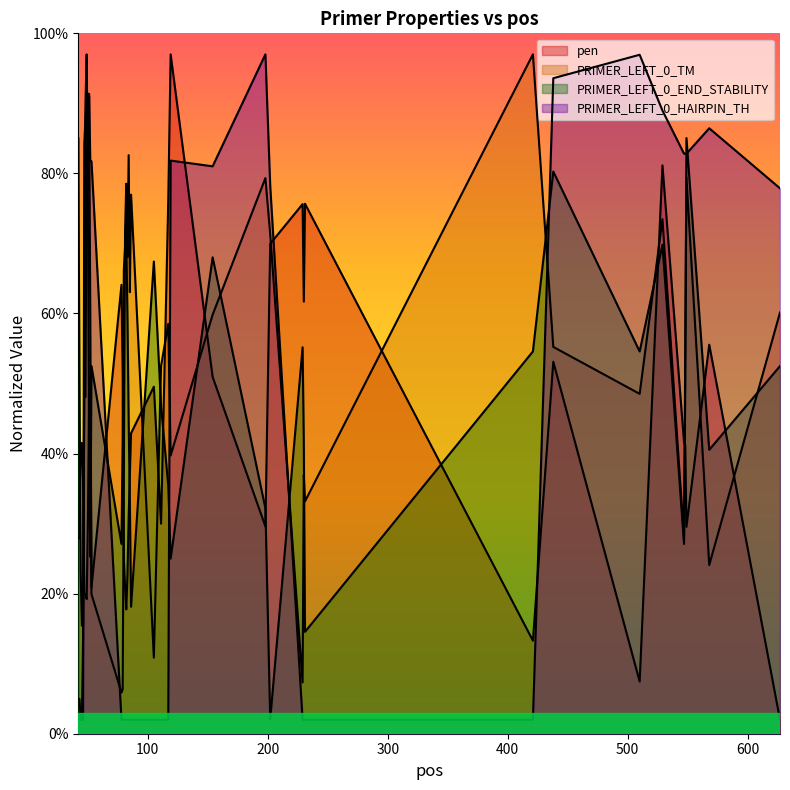

How many intersections are there between PRIMER_LEFT_0_TM and PRIMER_LEFT_0_HAIRPIN_TH?

5